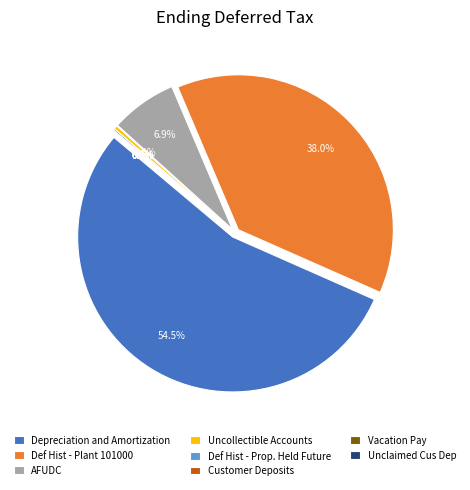

Rank the categories by value from highest to lowest.

Depreciation and Amortization, Def Hist - Plant 101000, AFUDC, Uncollectible Accounts, Def Hist - Prop. Held Future, Customer Deposits, Vacation Pay, Unclaimed Cus Dep